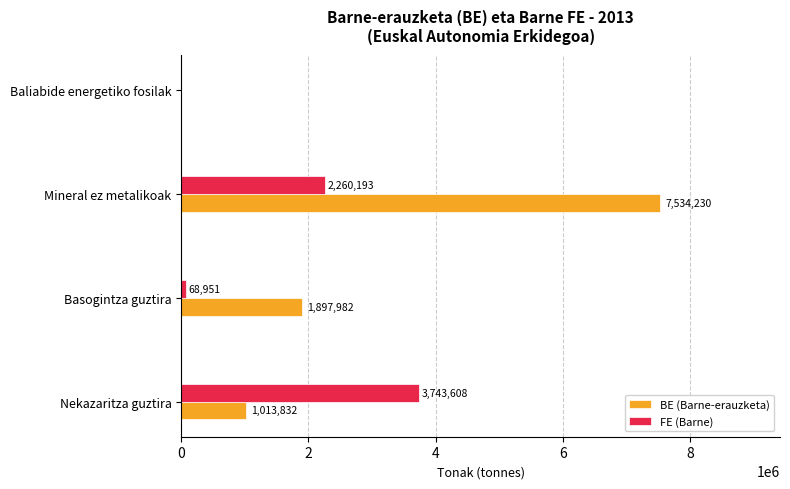

How many series are shown in this chart?

2